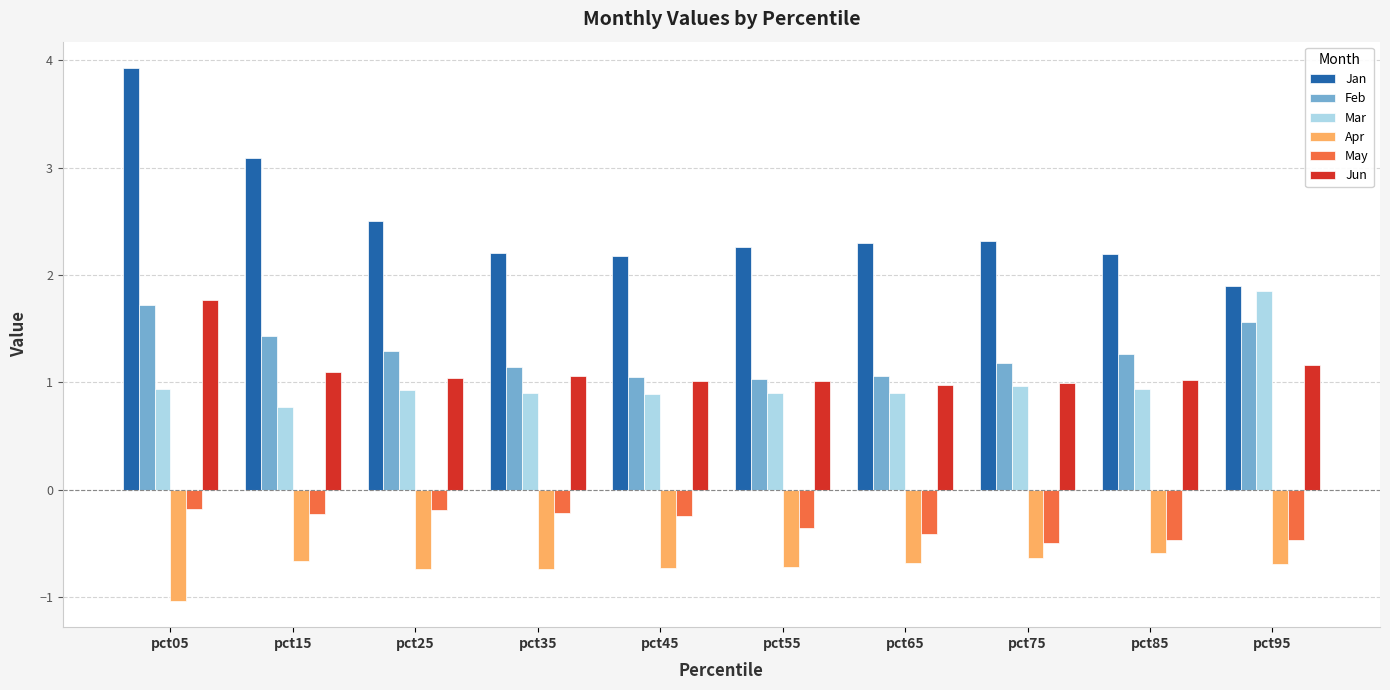

What is the total value across all series at pct65?

4.1